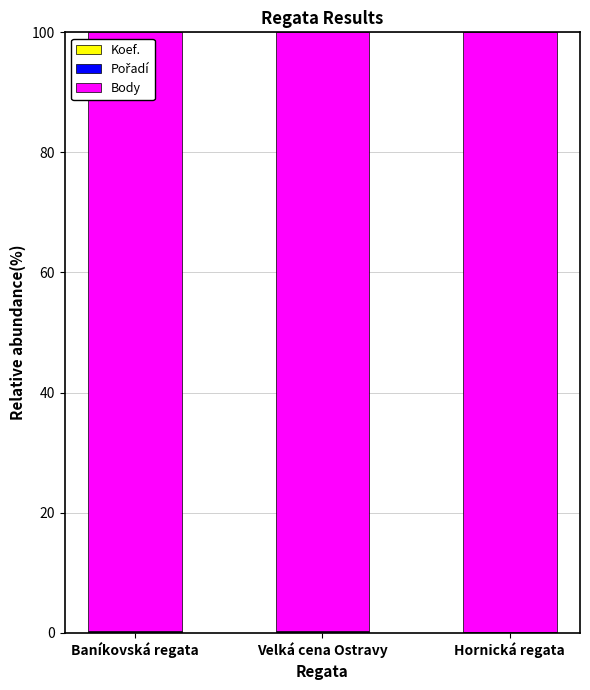

Count the number of data series in this chart.

3